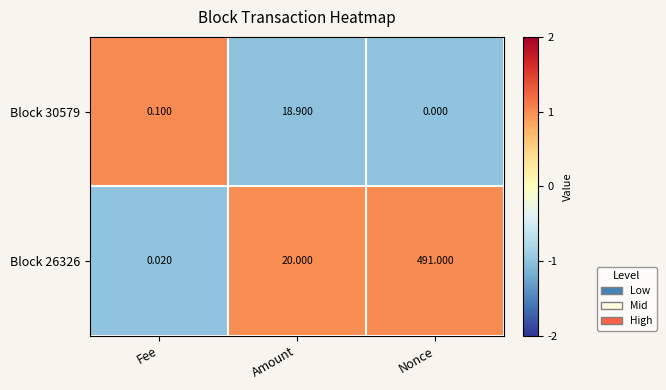

Which category has the highest value across all series?

Nonce